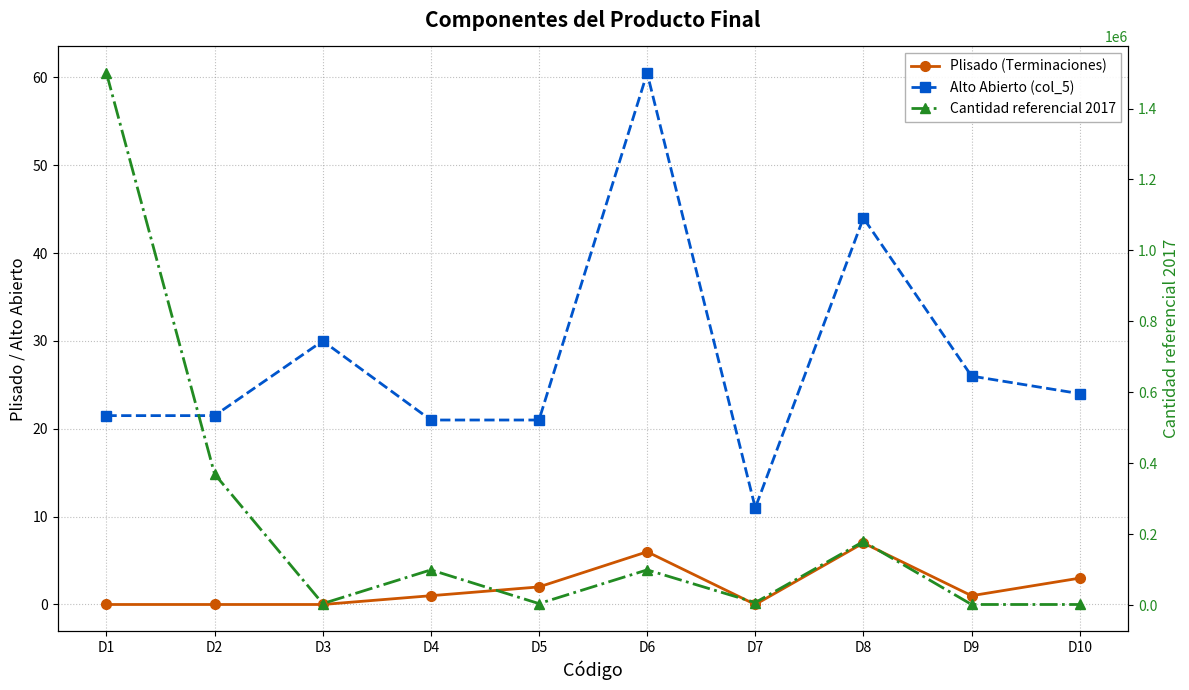

True or false: Alto Abierto (col_5) and Cantidad referencial 2017 intersect in this chart.

False